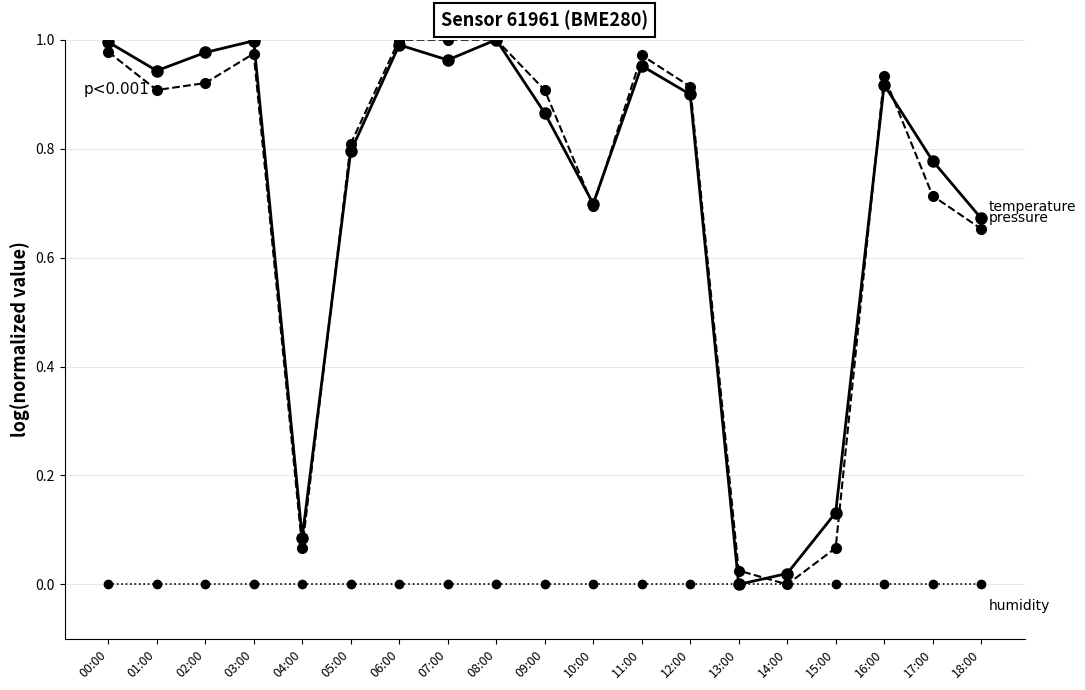

What is the label of the 8th point from the right?

11:00